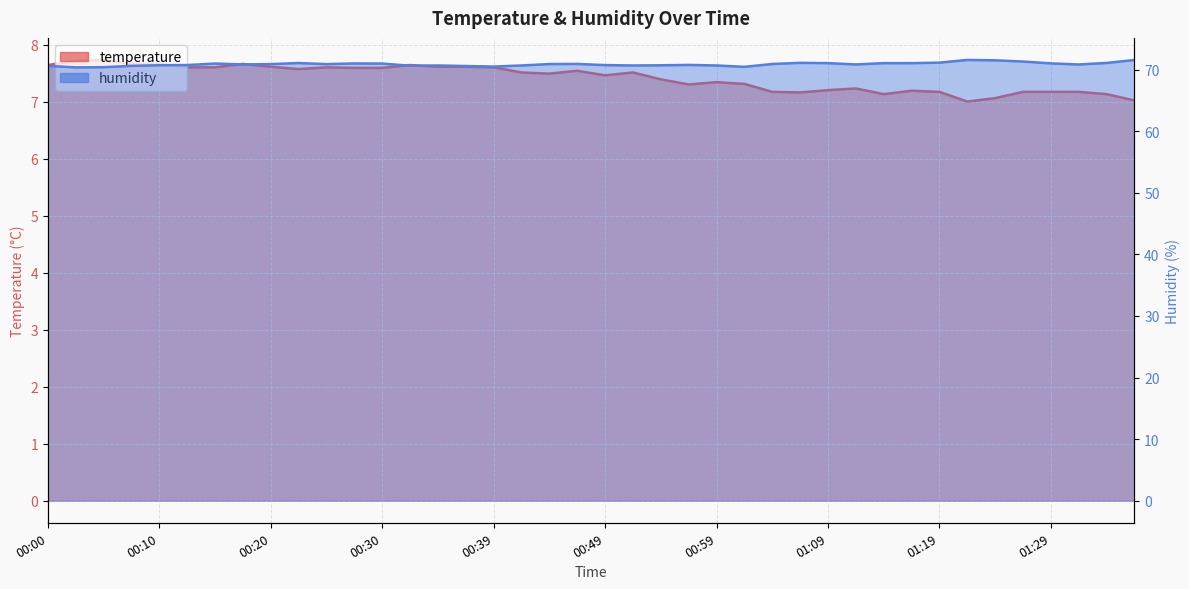

True or false: temperature has a value of 3.8 at 01:04.

False